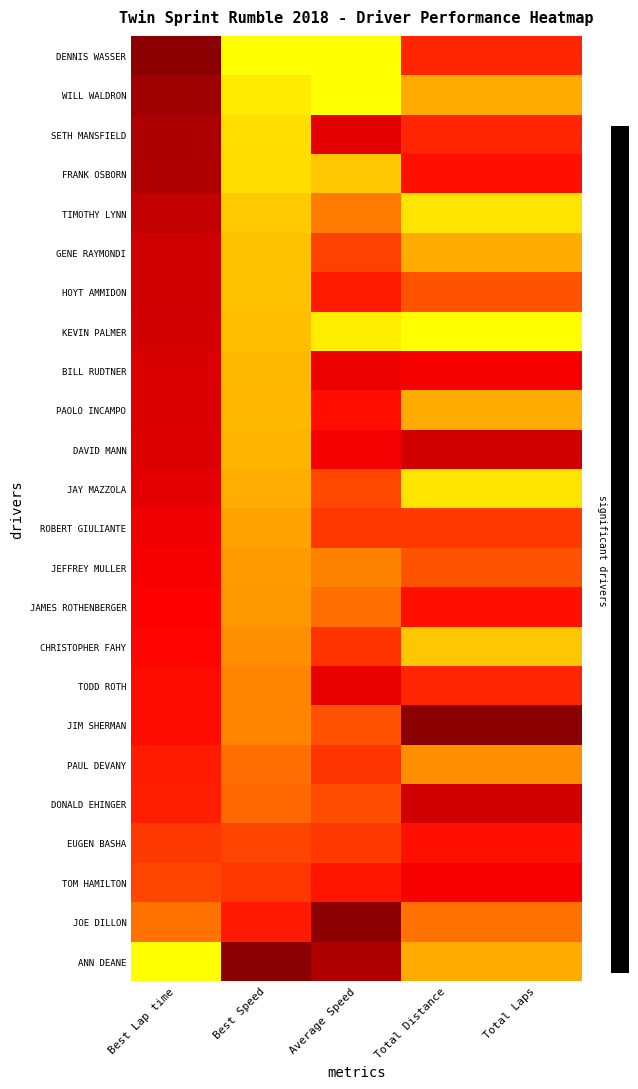

What is the spread (max minus min) of values at Best Lap time?

1.0